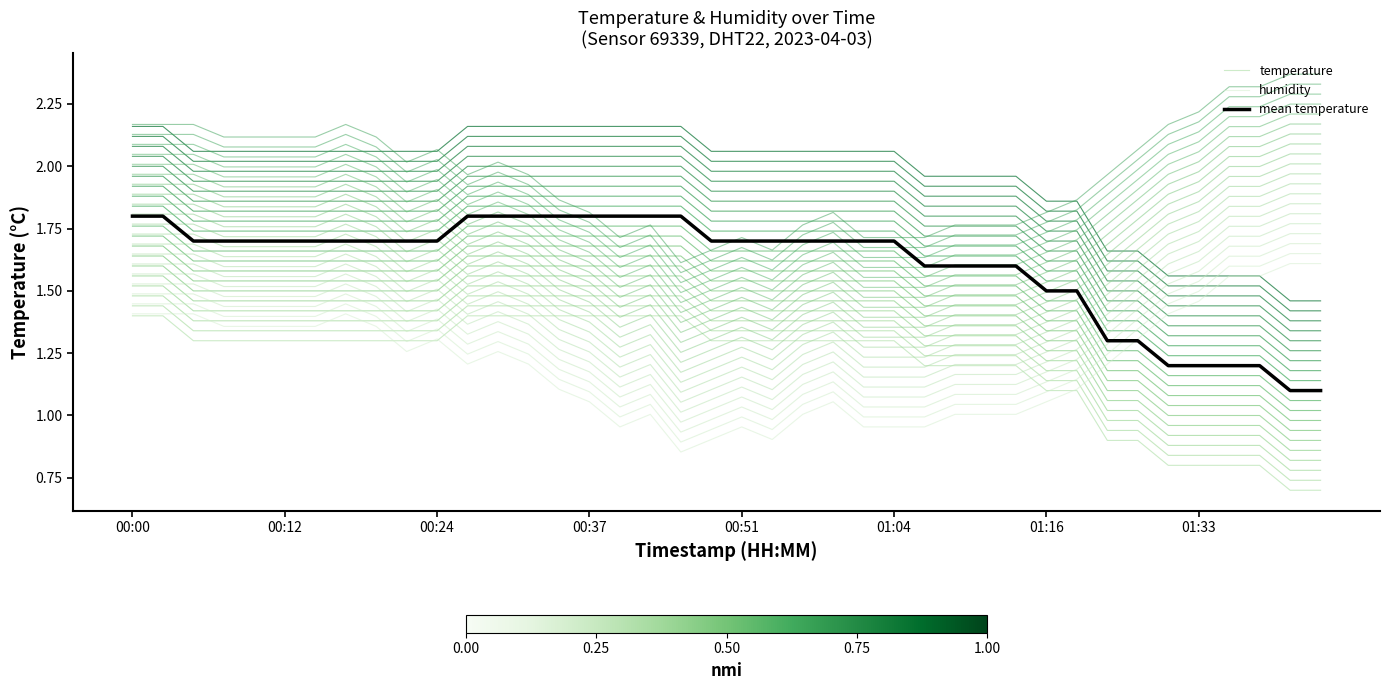

What position from the left is 01:33?

8